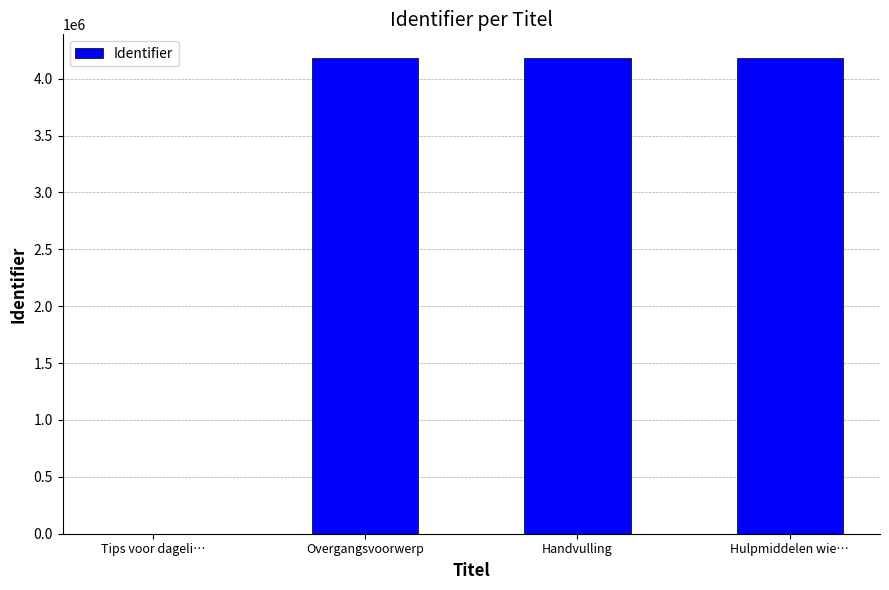

Between Tips voor dageli… and Hulpmiddelen wie…, which is larger?

Hulpmiddelen wie…